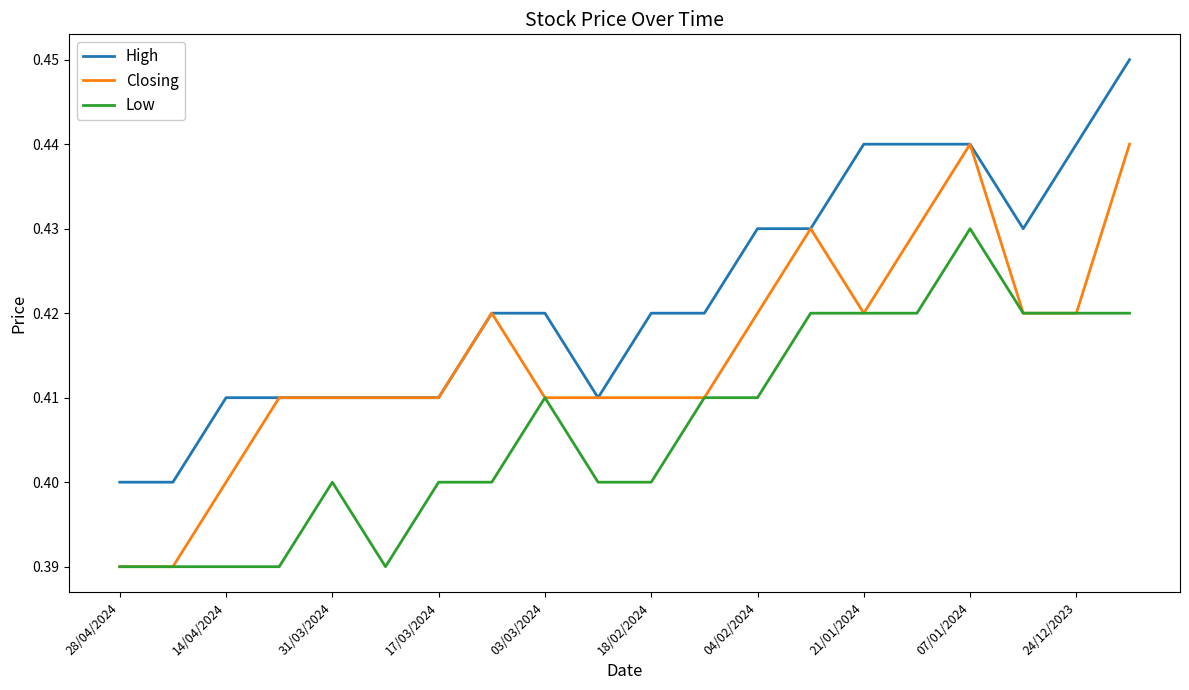

Which series has the largest total across all categories?

High